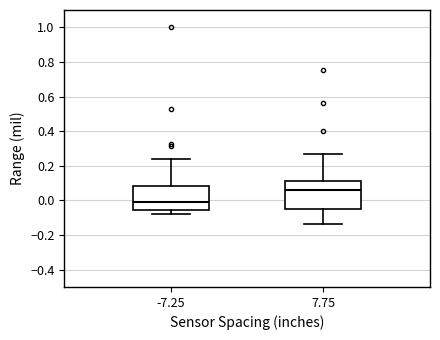

Which box has the lowest median line?

-7.25